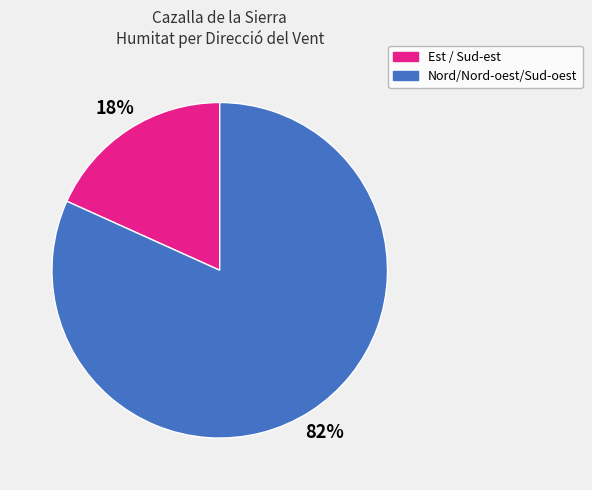

Does any single category account for the majority?

Yes